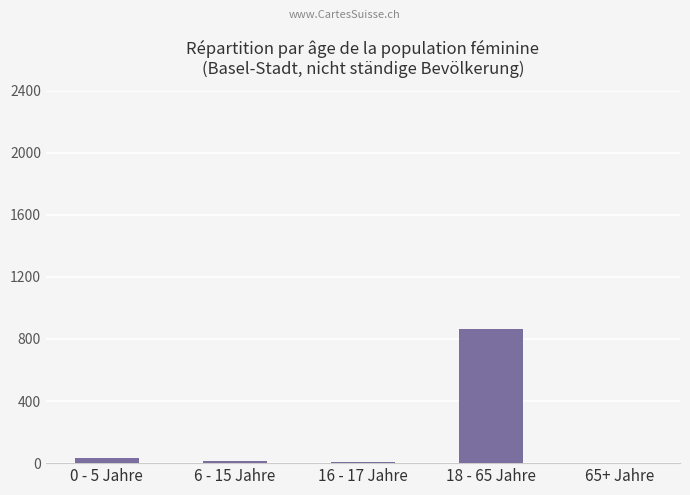

Which category has the highest value across all series?

18 - 65 Jahre